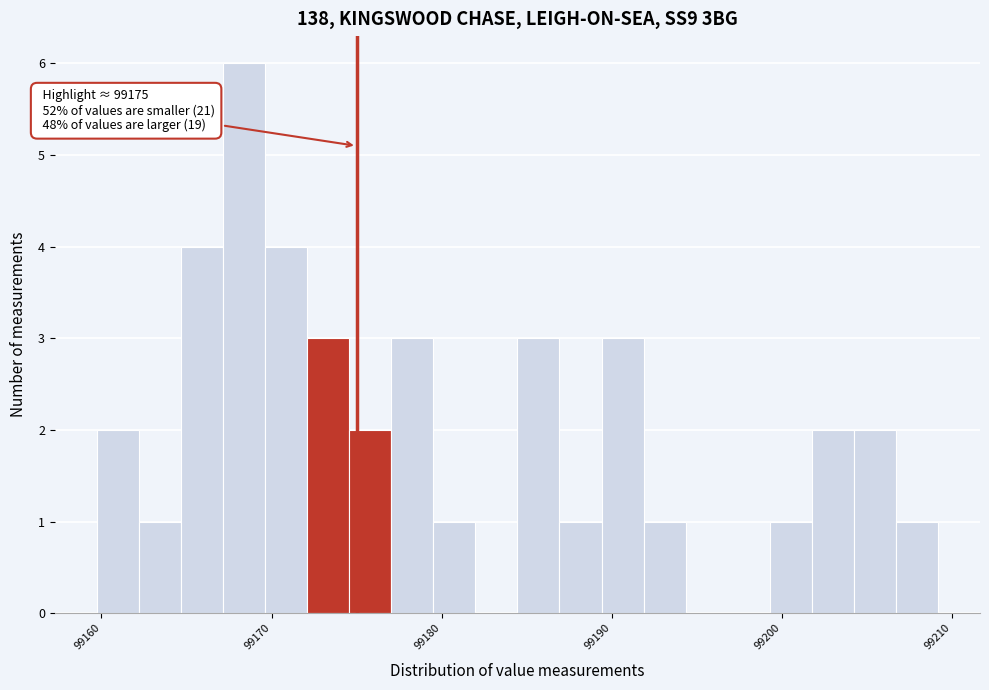

Read against the x-axis, roughly where is the centre of the tallest bar?

99168